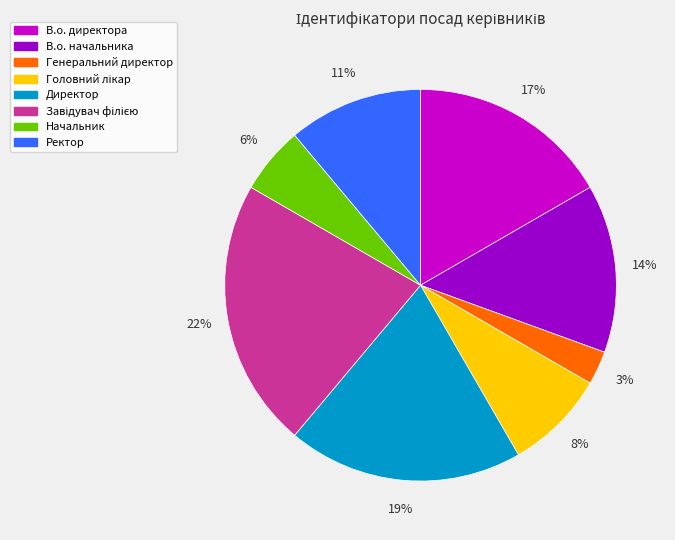

To the nearest percent, what is the difference between the largest and smallest slice percentages?

19%